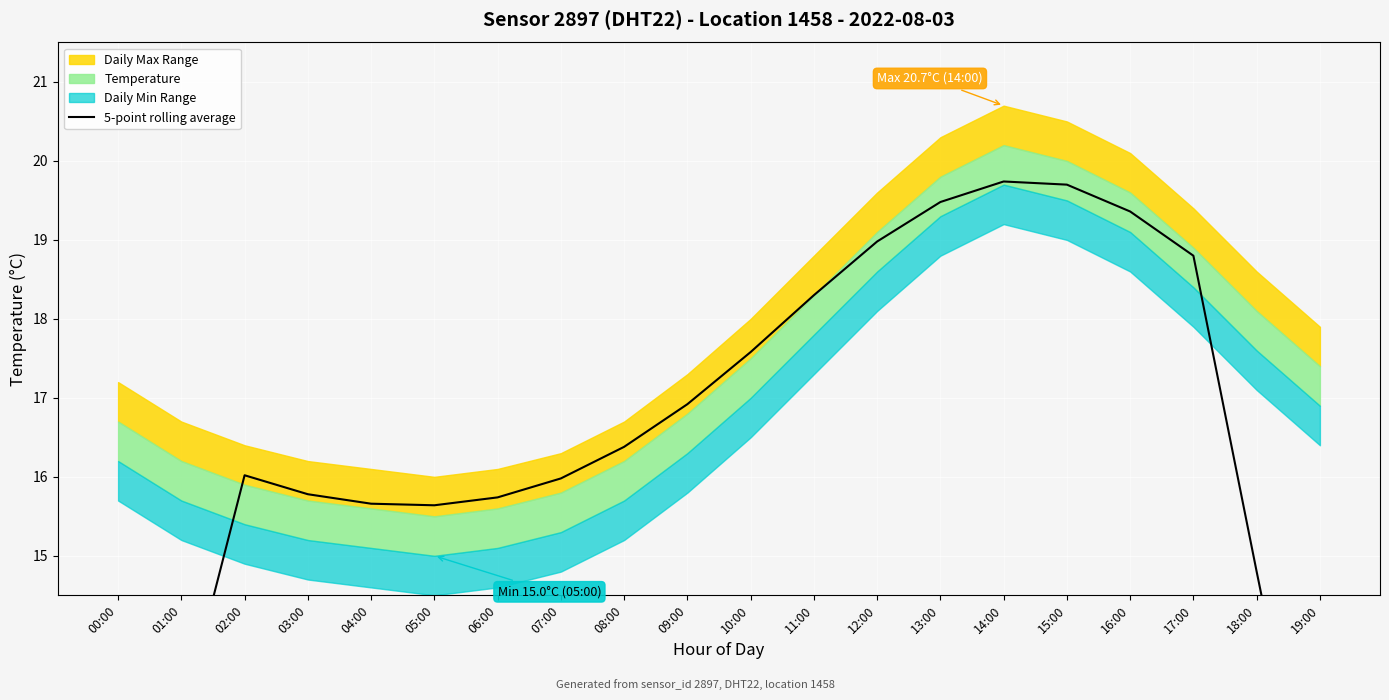

What is the change in value from 11:00 to 16:00?

+1.1